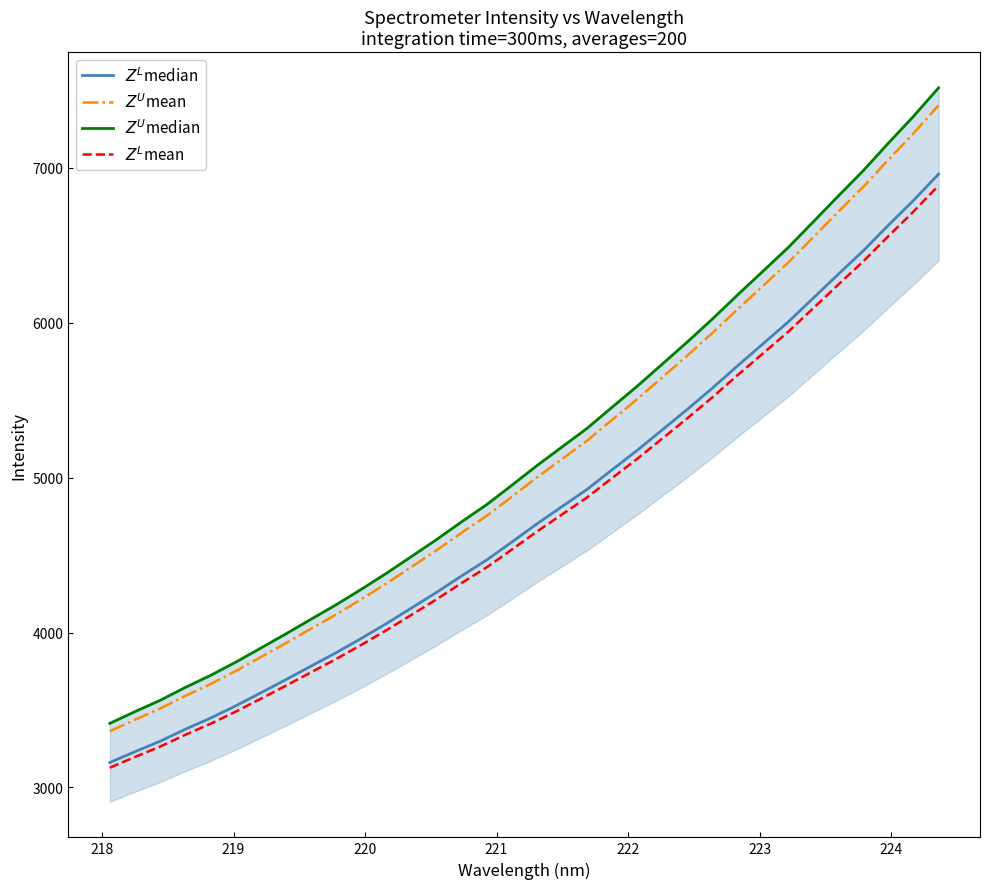

Reading left to right, transcribe all the data shown in this chart.

$Z^L$median: 3161.0	3231.1	3298.6	3375.6	3447.3	3526.3	3610.6	3695.8	3783.2	3870.0	3962.2	4057.9	4158.4	4259.9	4366.3	4469.3	4585.1	4702.5	4814.2	4925.8	5052.6	5178.2	5310.6	5443.2	5580.6	5724.2	5864.3	6005.0	6158.9	6313.5	6465.8	6630.2	6790.1	6960.6
$Z^U$mean: 3362.7	3437.3	3509.0	3591.0	3667.3	3751.3	3840.9	3931.6	4024.5	4116.9	4214.9	4316.8	4423.7	4531.7	4644.9	4754.4	4877.6	5002.6	5121.4	5240.0	5374.9	5508.6	5649.4	5790.5	5936.7	6089.4	6238.5	6388.1	6551.8	6716.3	6878.3	7053.2	7223.3	7404.7
$Z^U$median: 3413.9	3489.6	3562.5	3645.7	3723.1	3808.4	3899.4	3991.5	4085.8	4179.6	4279.1	4382.5	4491.1	4600.7	4715.7	4826.8	4951.9	5078.7	5199.4	5319.8	5456.8	5592.5	5735.4	5878.7	6027.1	6182.1	6333.5	6485.4	6651.6	6818.6	6983.1	7160.6	7333.3	7517.4
$Z^L$mean: 3127.5	3196.9	3263.6	3339.8	3410.8	3488.9	3572.3	3656.6	3743.1	3829.0	3920.2	4014.9	4114.3	4214.8	4320.1	4421.9	4536.5	4652.7	4763.2	4873.6	4999.0	5123.3	5254.3	5385.5	5521.5	5663.5	5802.2	5941.4	6093.6	6246.6	6397.3	6559.9	6718.1	6886.8